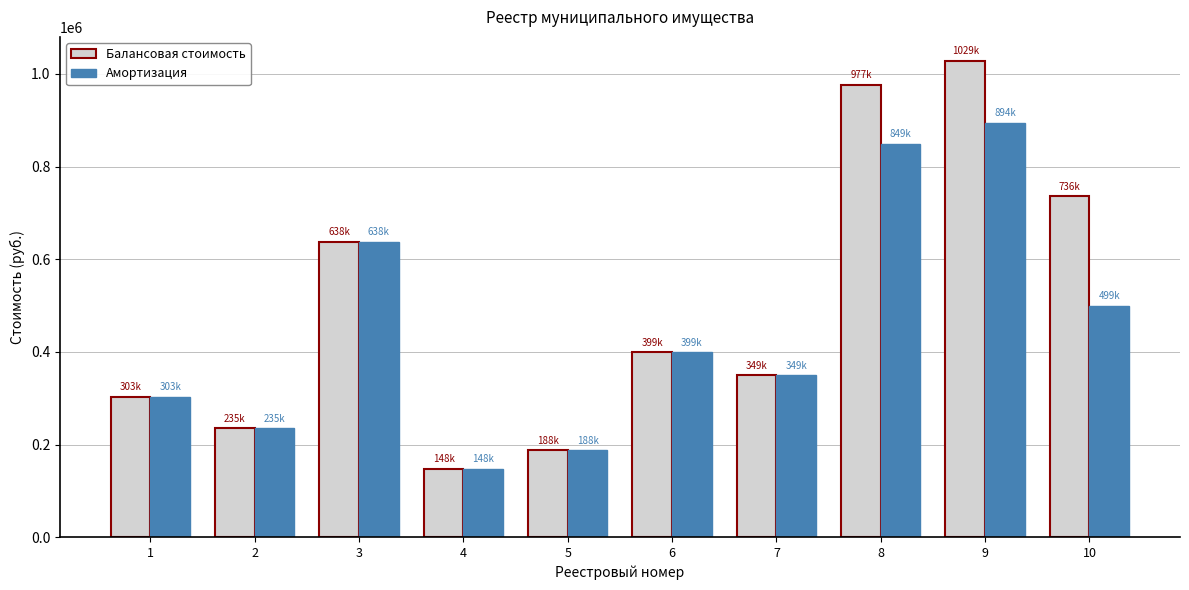

True or false: Амортизация has a value of 457183.7 at 1.

False